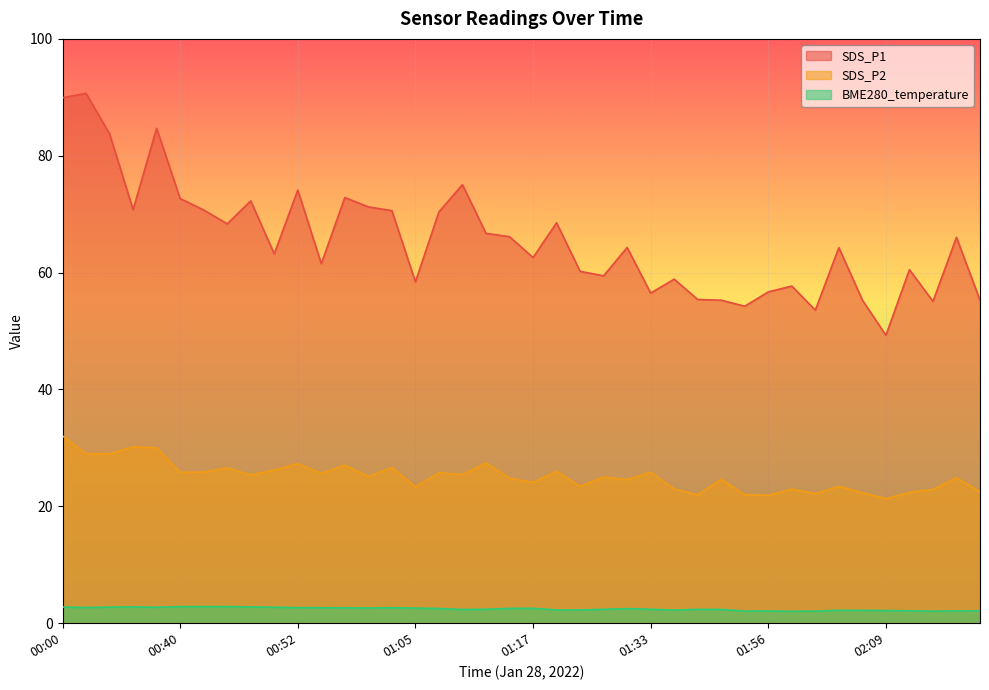

How many distinct data groups are displayed?

3